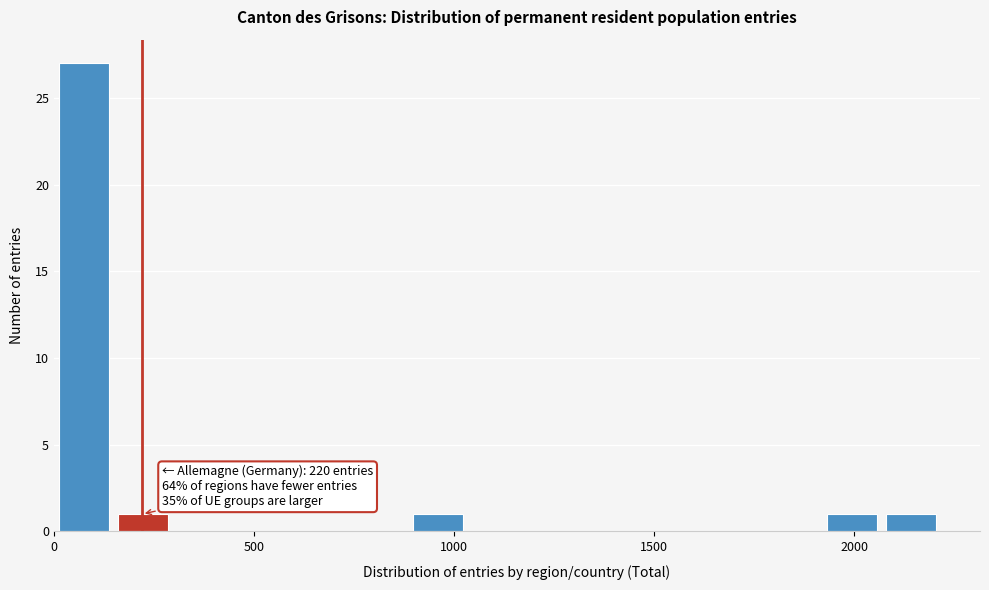

Around what value on the x-axis is the tallest bar? Give the approximate position of its centre, as read against the axis.

50